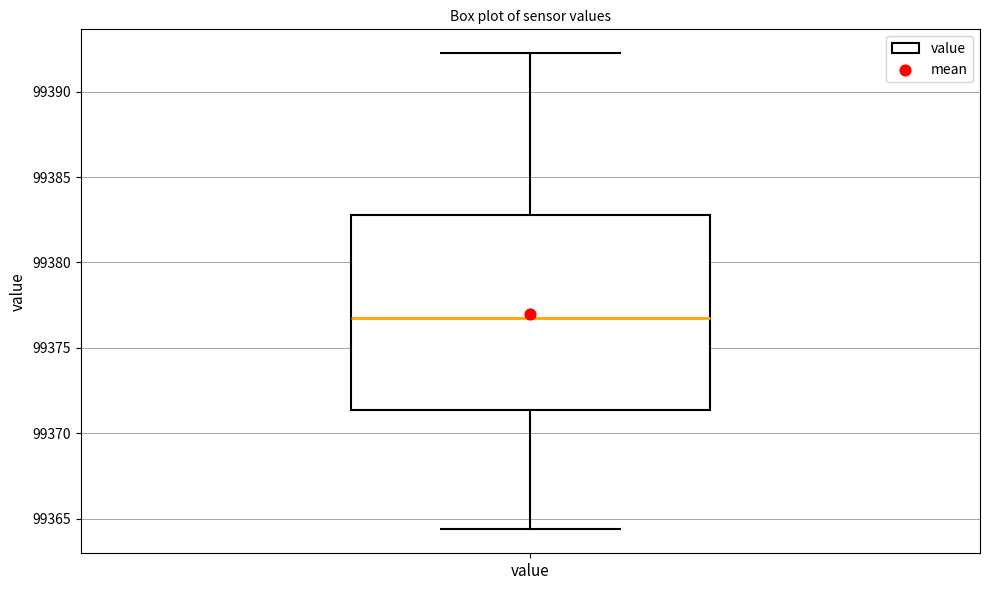

Transcribe this box plot: give where the median line is, the range the box spans, and where the two whiskers end, as read against the y-axis. The values are not printed on the chart, so give them approximately, as read against the axis.

median 99376.5, box 99371.5 to 99383.0, whiskers 99364.5 to 99392.5